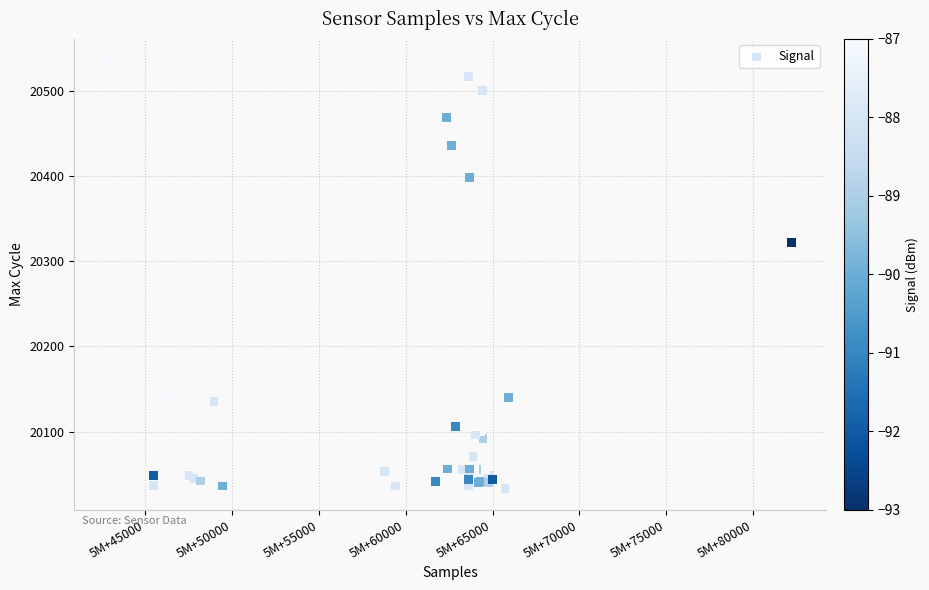

What Y value in the scatter plot is closest to 20284?

20322